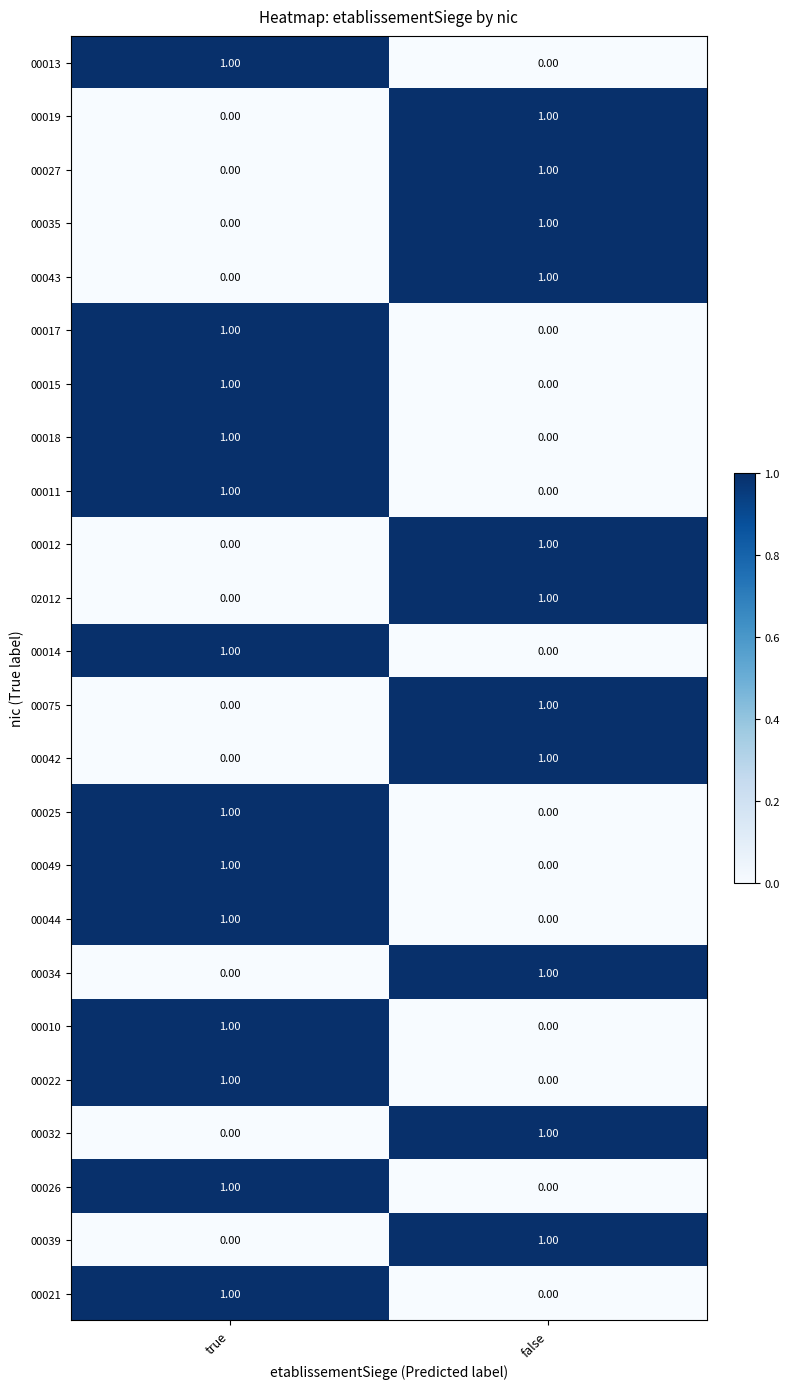

At which label is 00019 closest to 0?

true